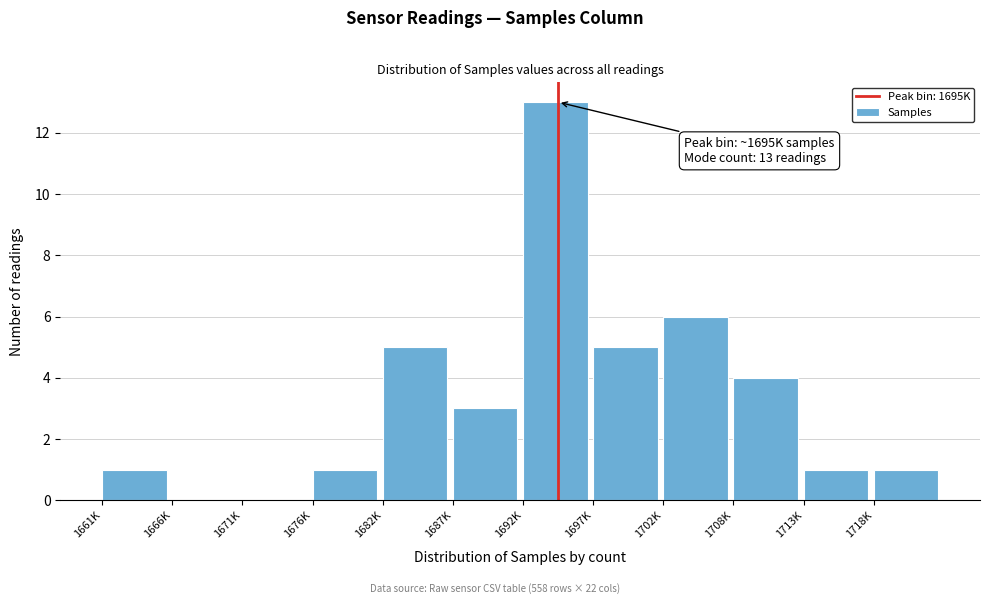

Reading right to left, transcribe all the data shown in this chart.

1718K=1	1713K=1	1708K=4	1702K=6	1697K=5	1692K=13	1687K=3	1682K=5	1676K=1	1671K=0	1666K=0	1661K=1